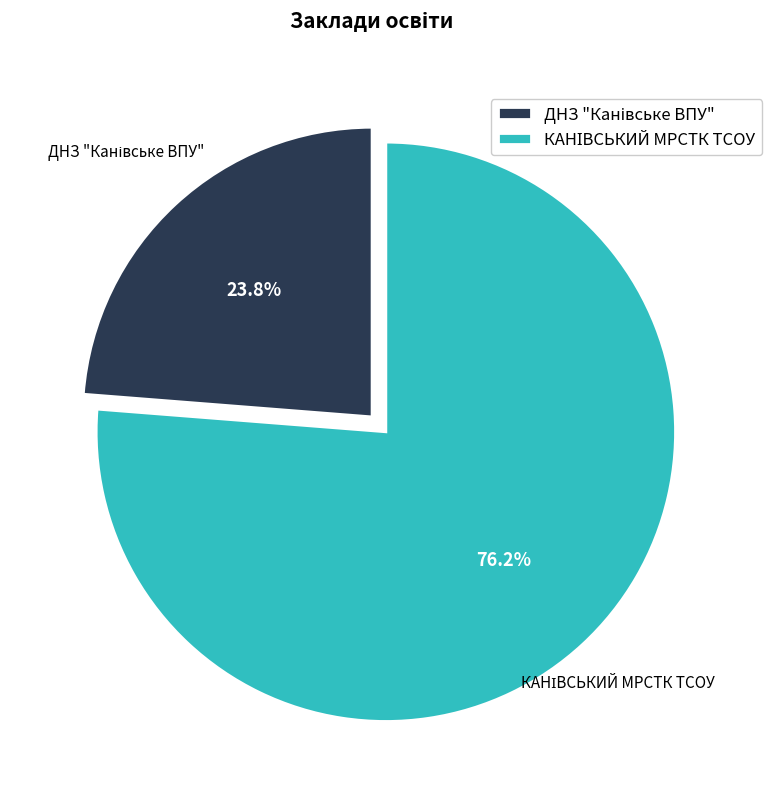

Is there any slice that represents more than half of the pie?

Yes